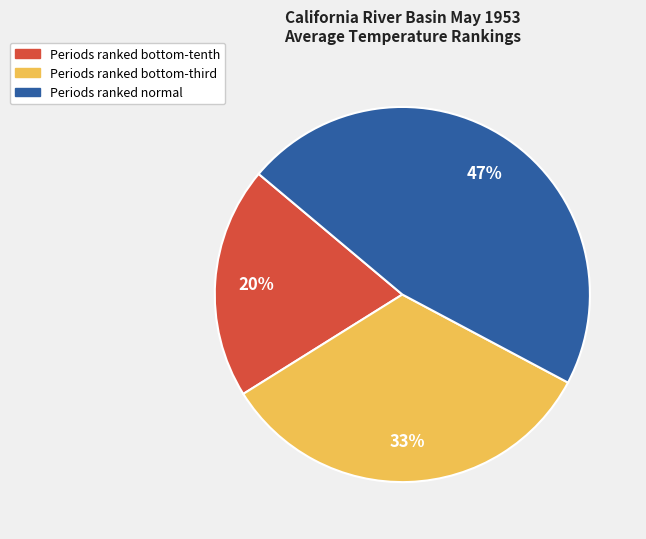

How many slices are in this pie chart?

3